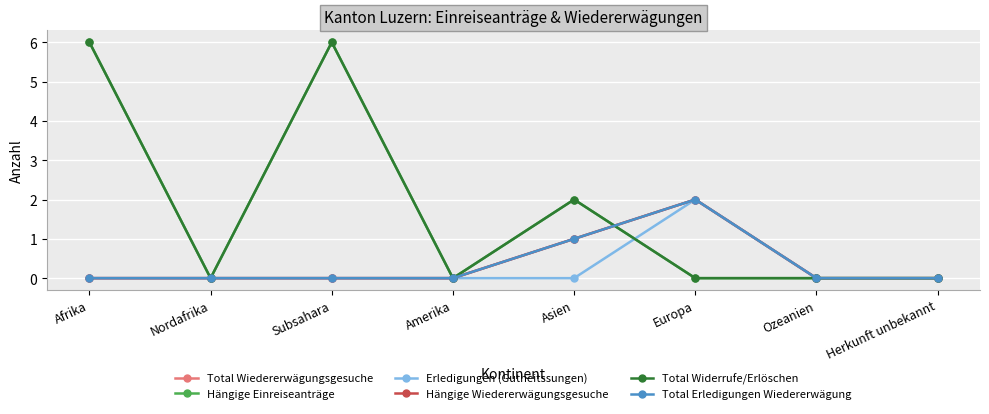

Is this an area chart (filled region under the line)?

No